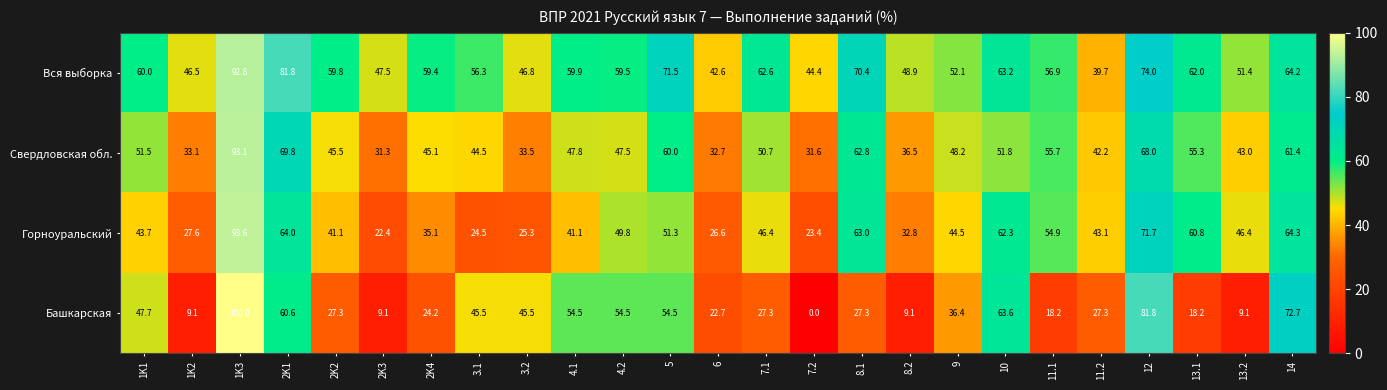

How many distinct data groups are displayed?

4